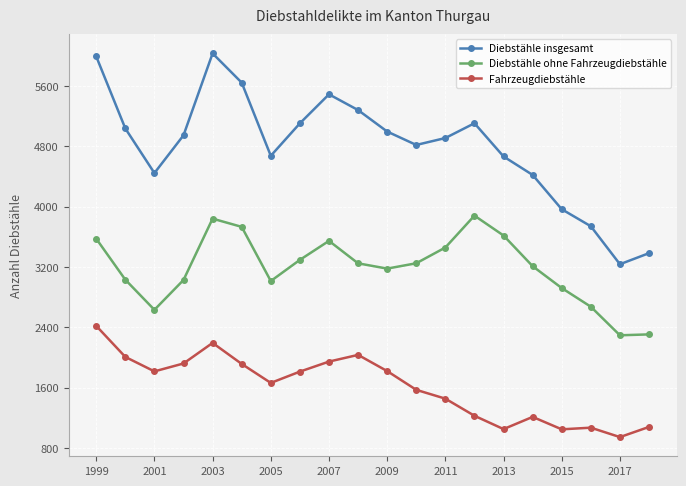

What is the minimum value for Diebstähle insgesamt?

3237